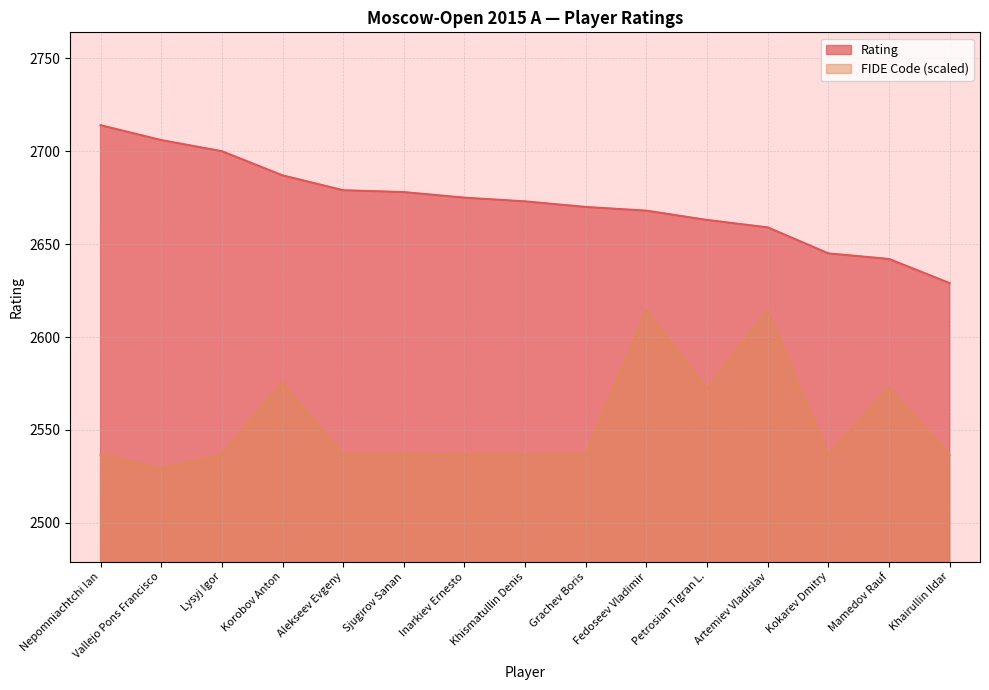

How many lines are shown in the chart?

2